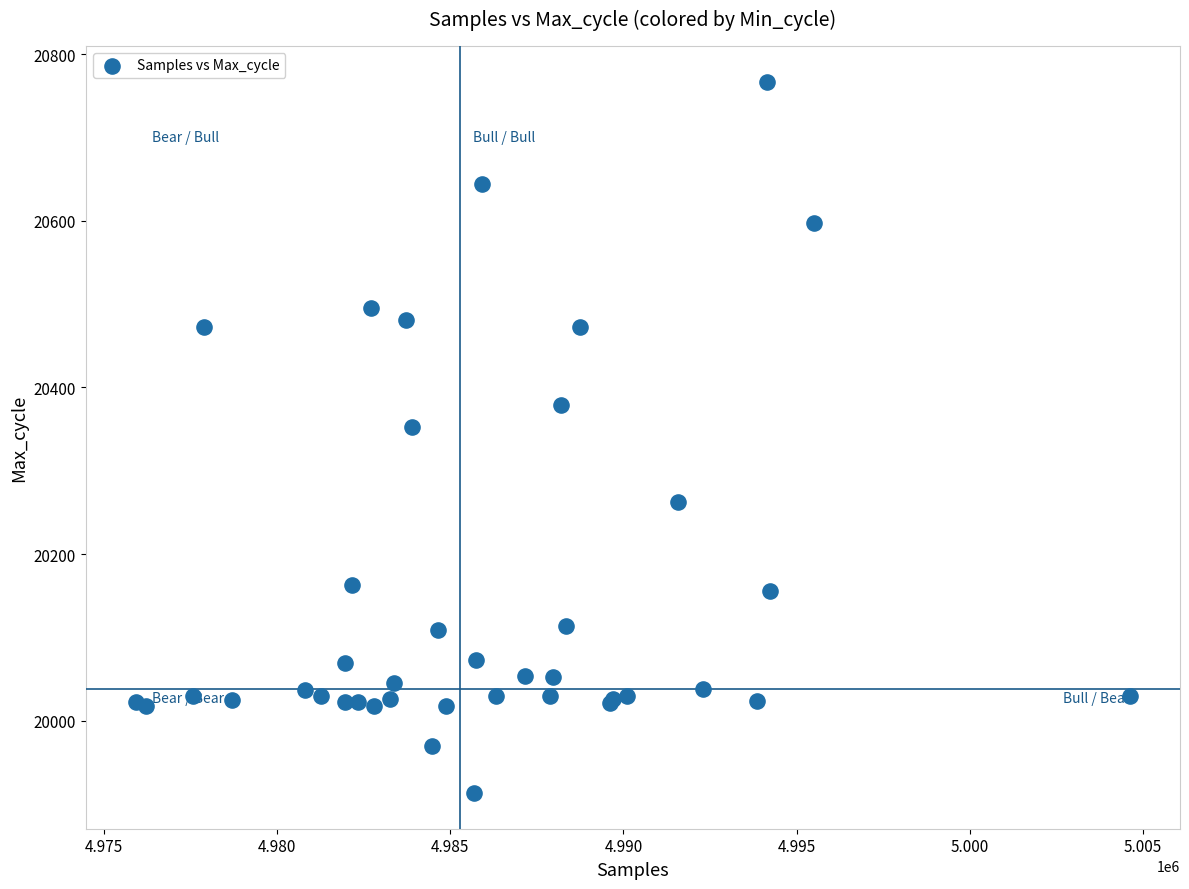

What Y value in the scatter plot is closest to 20340?

20353